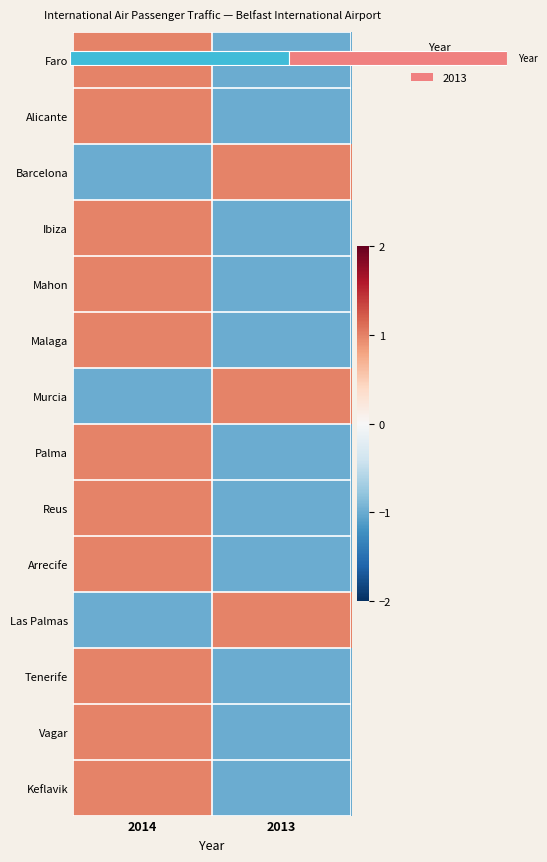

What is the maximum value shown in the chart?

1.0